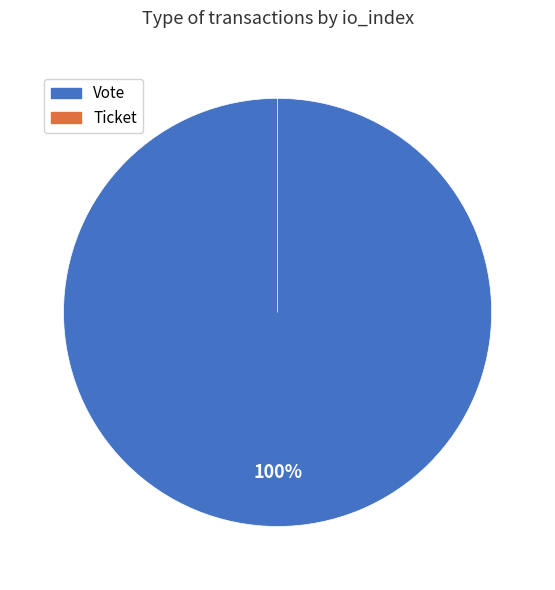

Is there any slice that represents more than half of the pie?

Yes